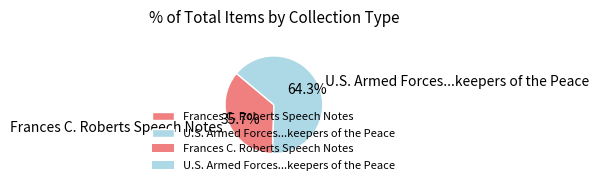

To the nearest percent, what portion does Frances C. Roberts Speech Notes represent?

36%